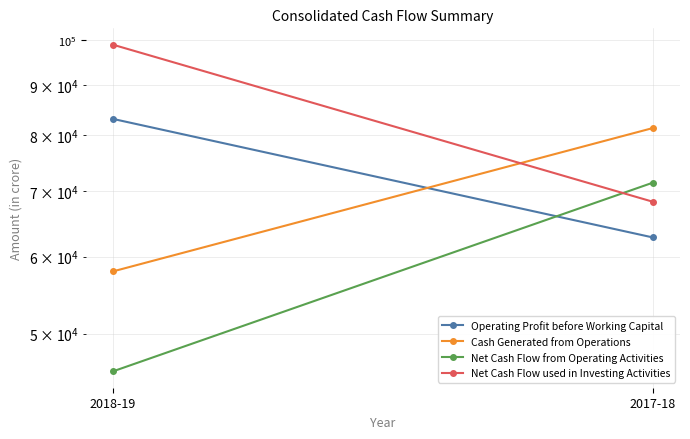

What is the label of the 1st point from the left?

2018-19